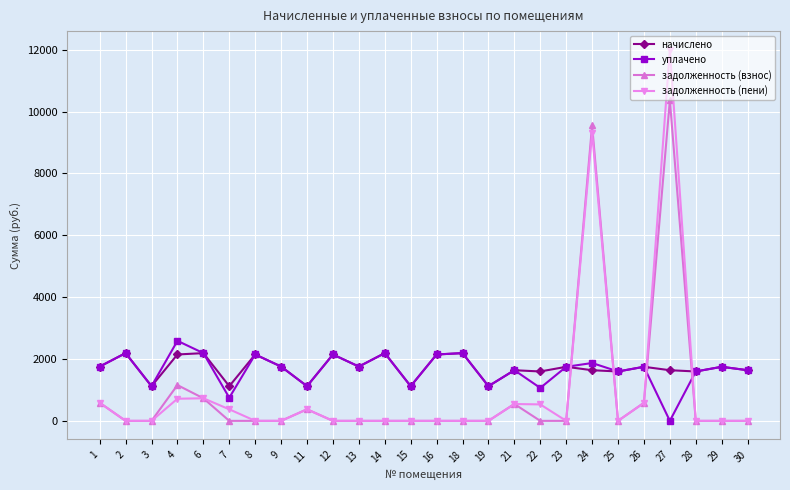

At which category does the chart reach its peak across all series?

27